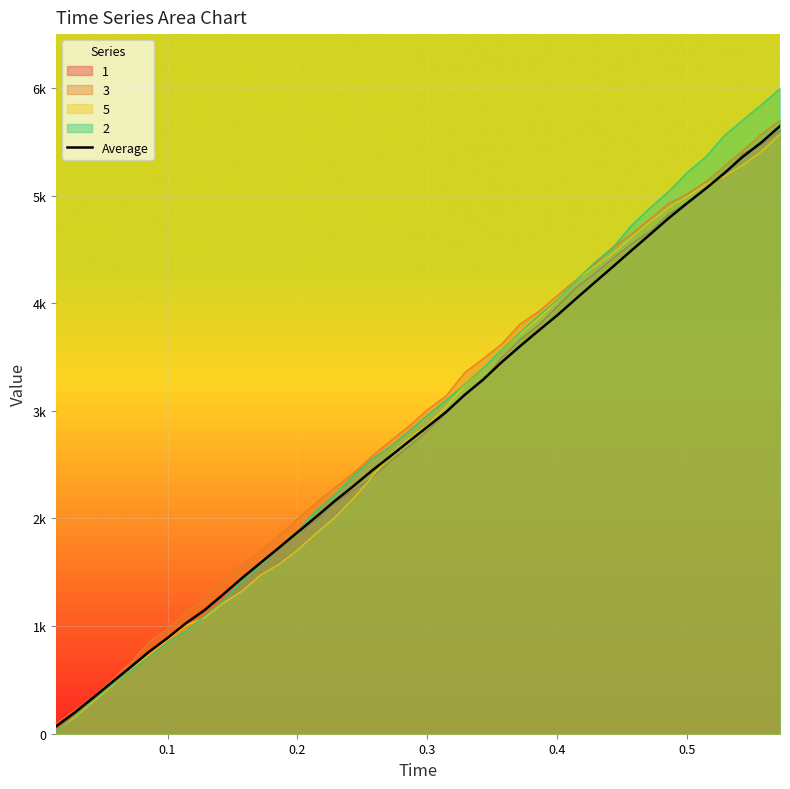

How many categories are shown in the chart?

40